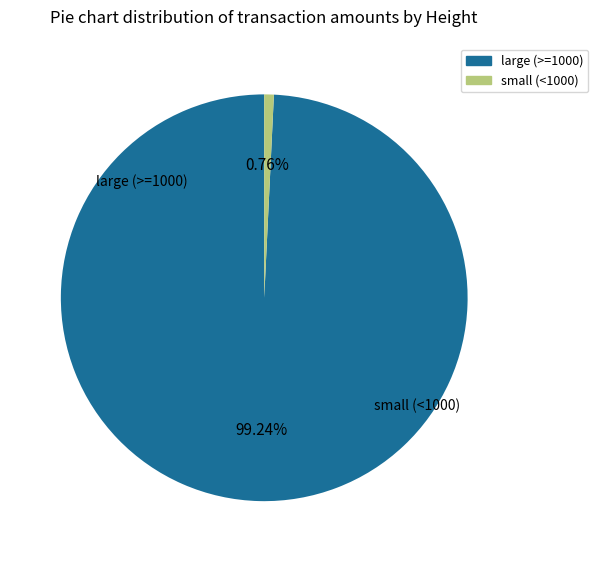

Is there a majority slice in this chart?

Yes